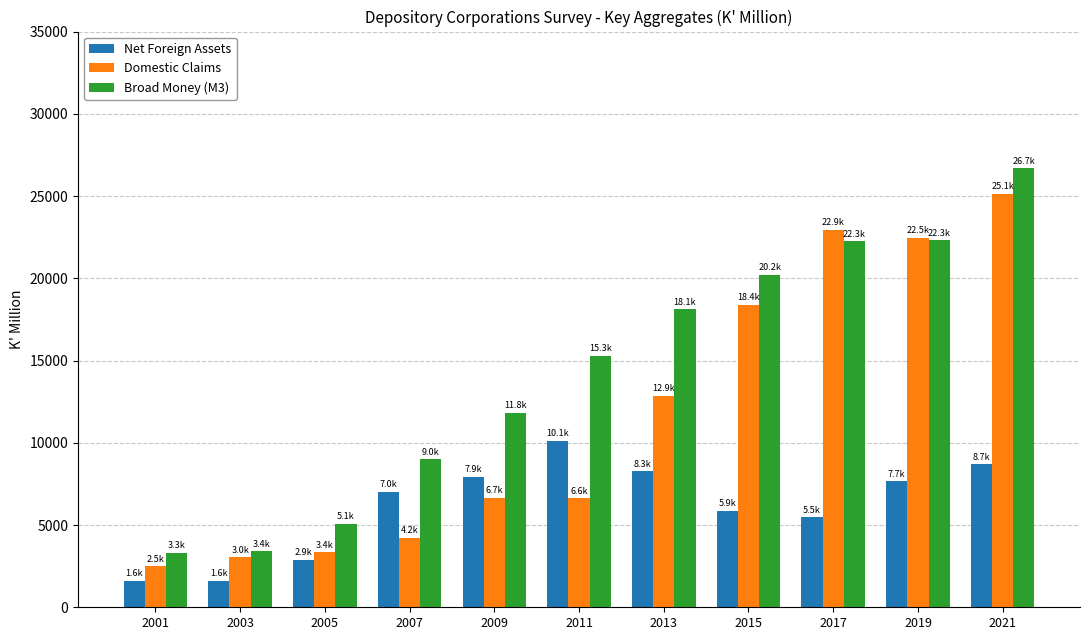

Is it true that Broad Money (M3) equals 5065.7 at 2001?

False